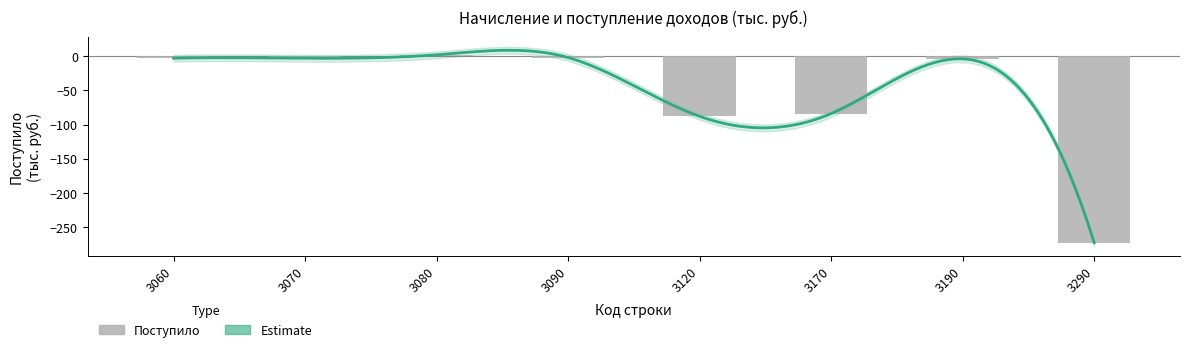

Which category has the highest value across all series?

3080